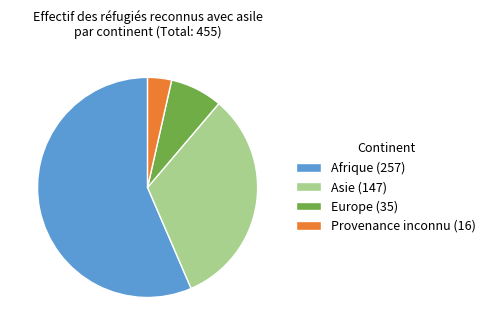

Which slice represents more than half of the pie?

Afrique